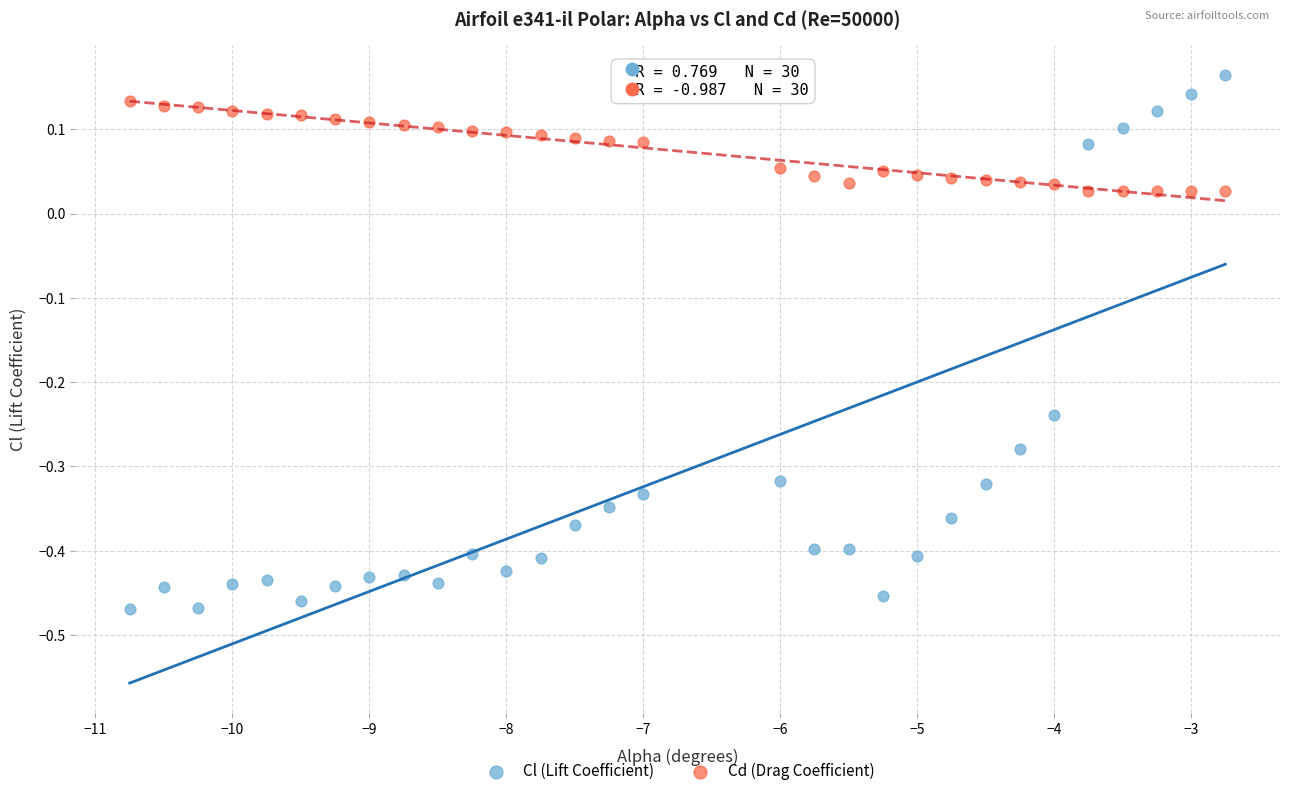

What is the X range (max minus min) for the scatter plot?

8.0